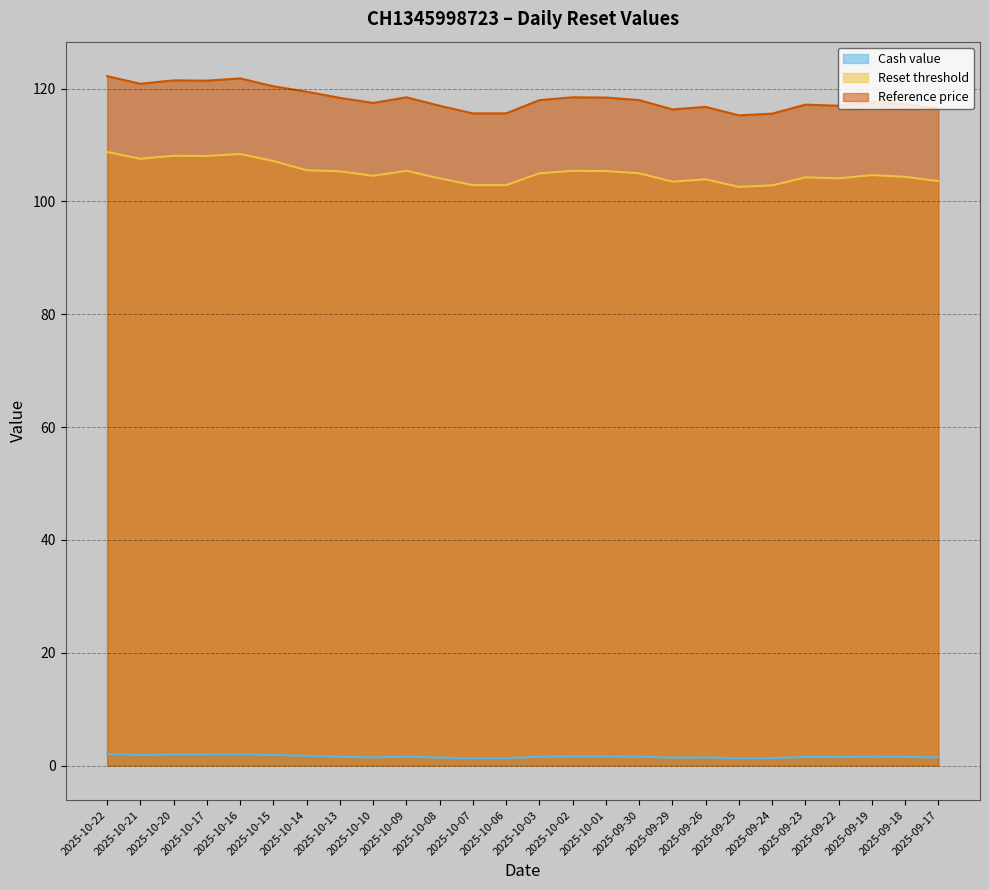

Where is the first local maximum for Reference price?

2025-10-20